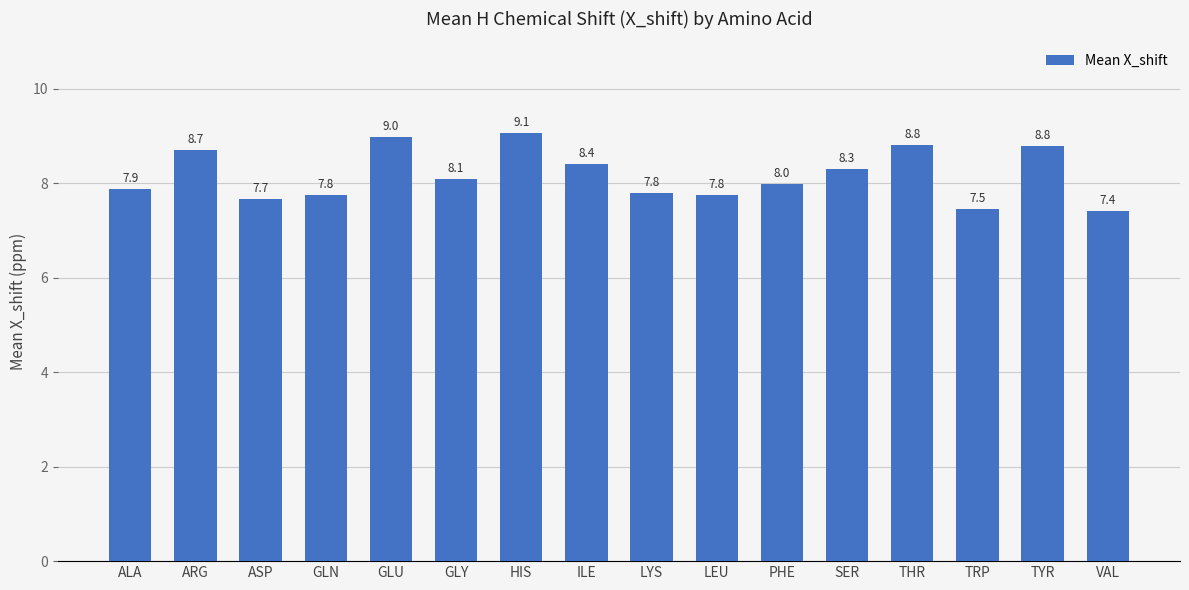

What is the minimum value shown in the chart?

7.4